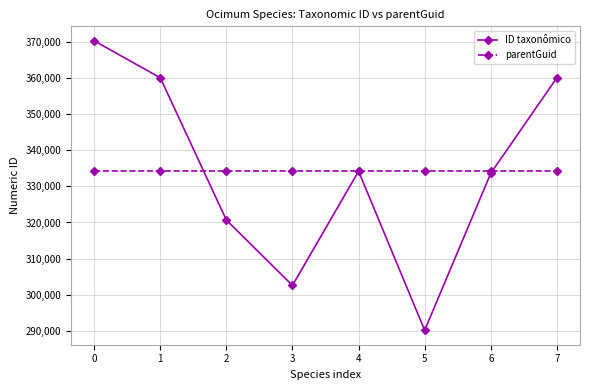

Between 6 and 7, which series saw the biggest shift?

ID taxonômico